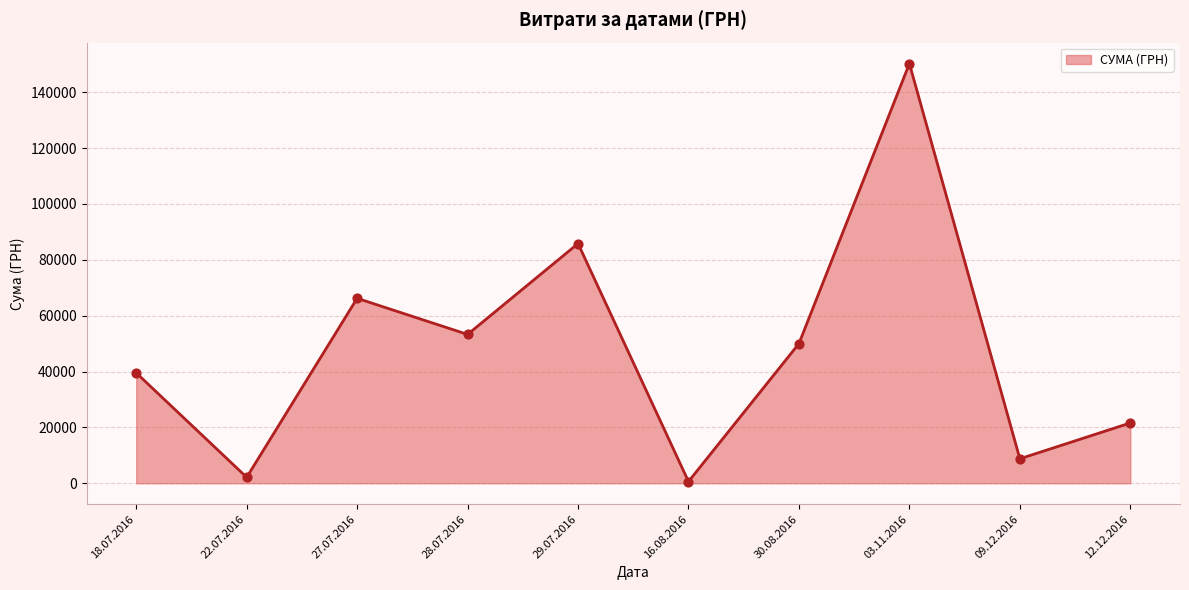

Which category has the highest value across all series?

03.11.2016